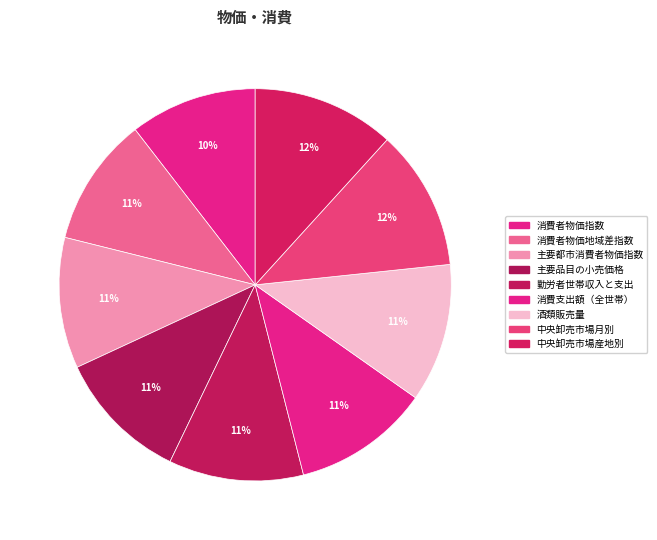

Count the number of slices in the pie.

9